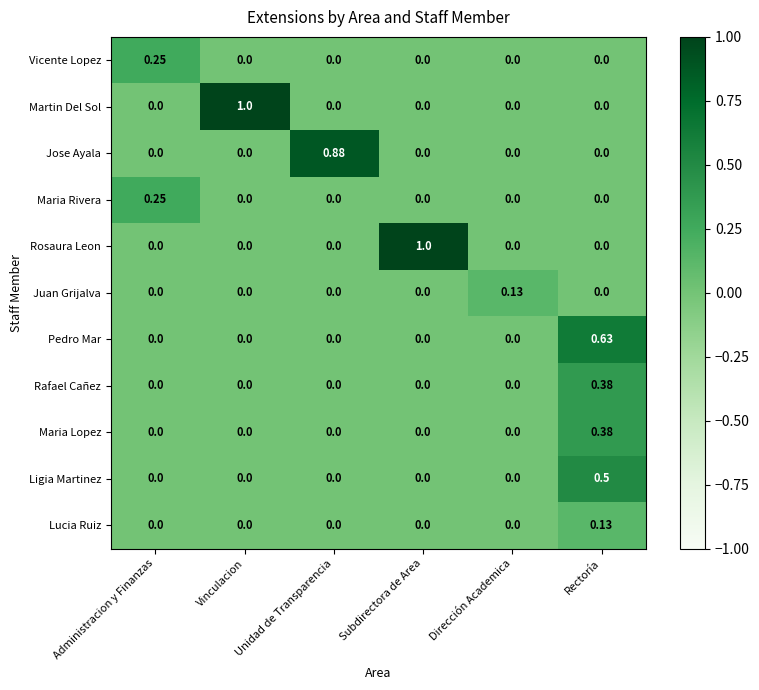

At which category is the sum across all series the highest?

Rectoría